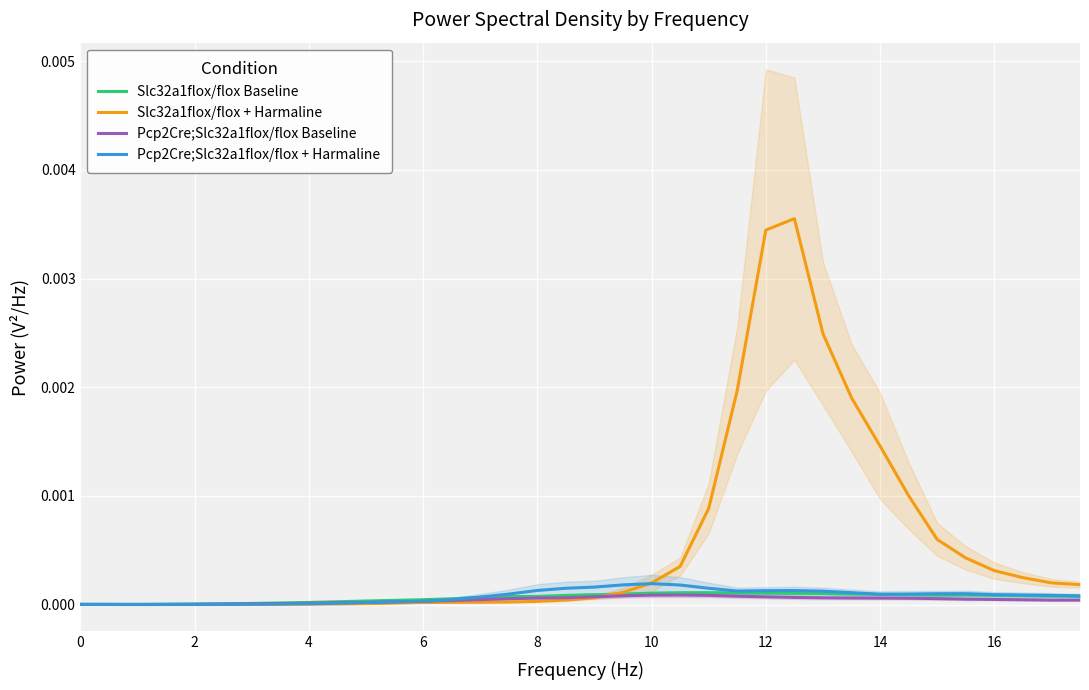

How many data points does each series have?

36